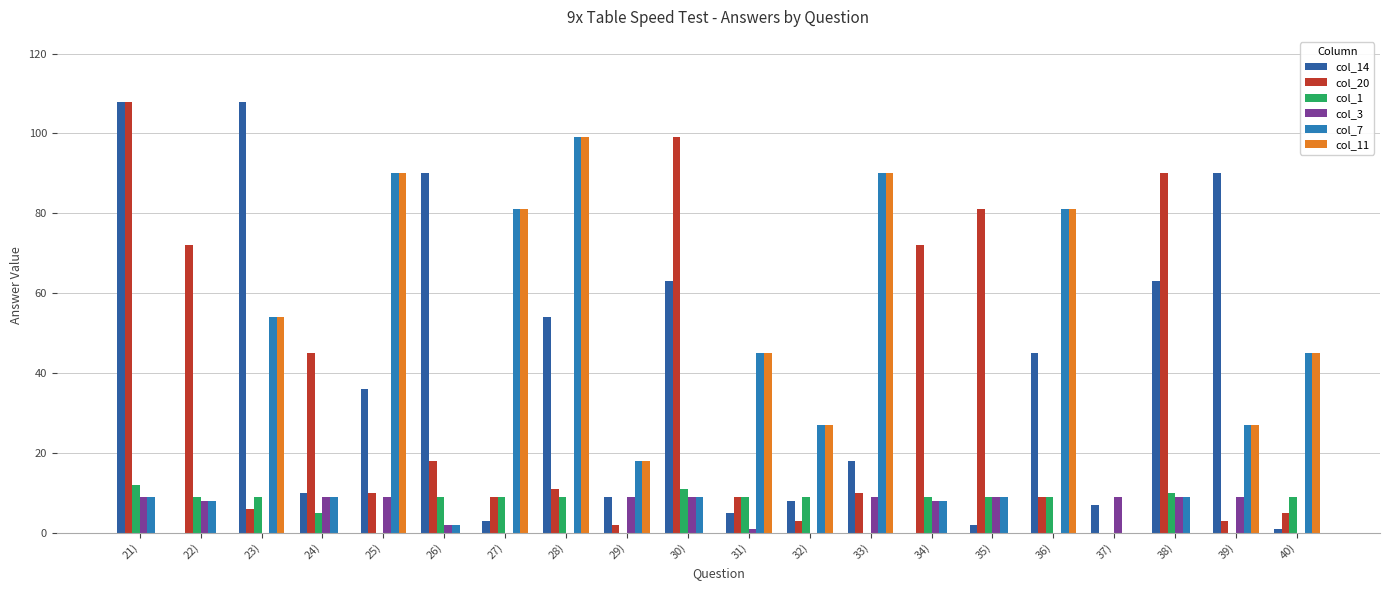

Reading left to right, transcribe all the data shown in this chart.

col_14: 108	0	108	10	36	90	3	54	9	63	5	8	18	0	2	45	7	63	90	1
col_20: 108	72	6	45	10	18	9	11	2	99	9	3	10	72	81	9	0	90	3	5
col_1: 12	9	9	5	0	9	9	9	0	11	9	9	0	9	9	9	0	10	0	9
col_3: 9	8	0	9	9	2	0	0	9	9	1	0	9	8	9	0	9	9	9	0
col_7: 9	8	54	9	90	2	81	99	18	9	45	27	90	8	9	81	0	9	27	45
col_11: 0	0	54	0	90	0	81	99	18	0	45	27	90	0	0	81	0	0	27	45